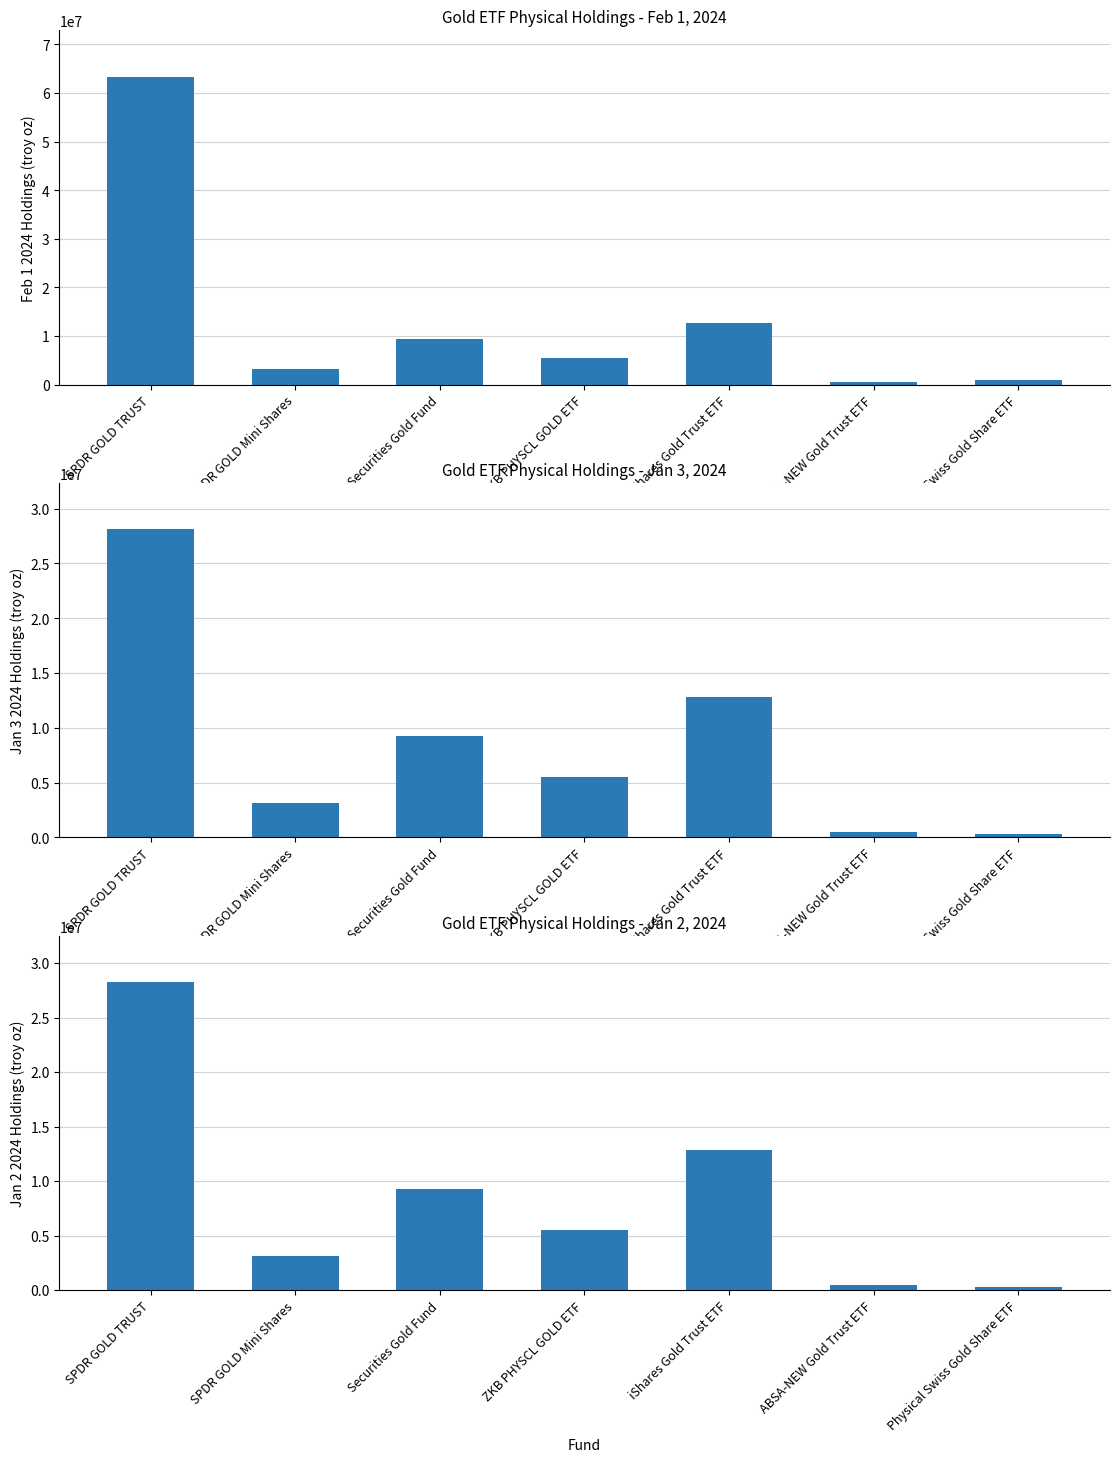

Which category has the highest value across all series?

SPDR GOLD TRUST